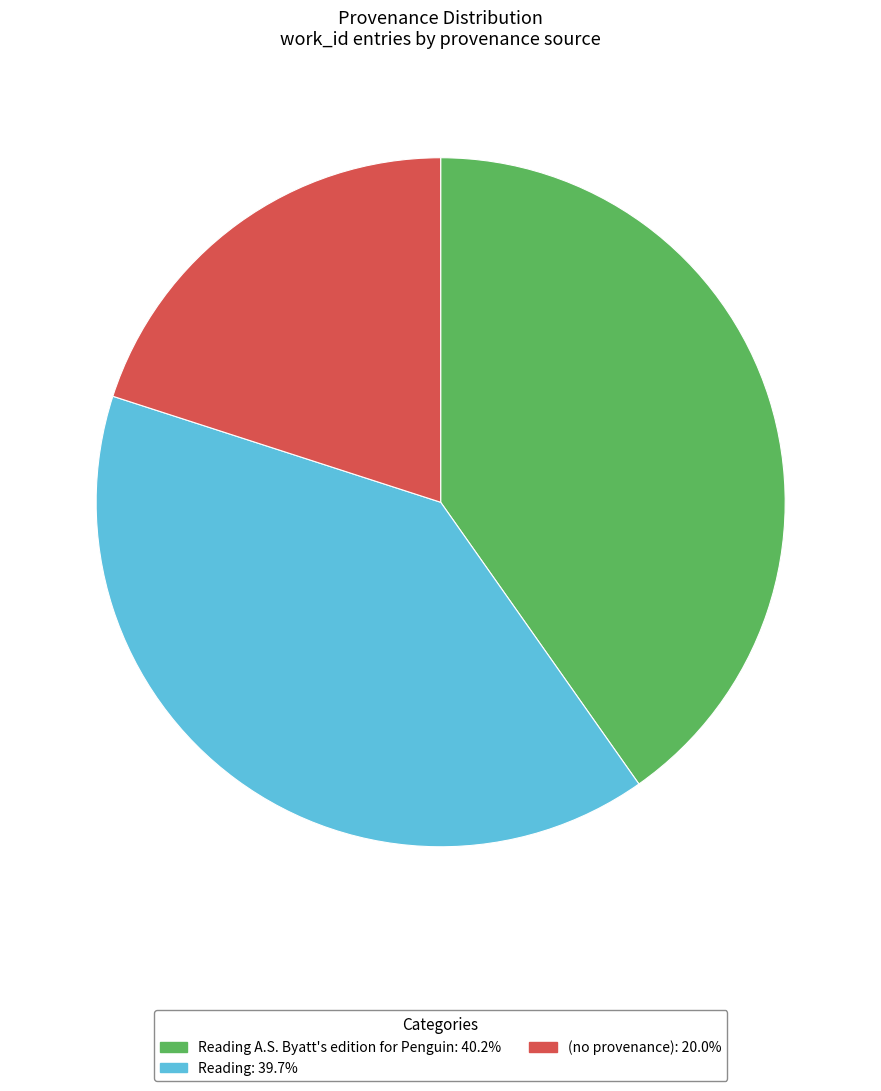

Is there a majority slice in this chart?

No